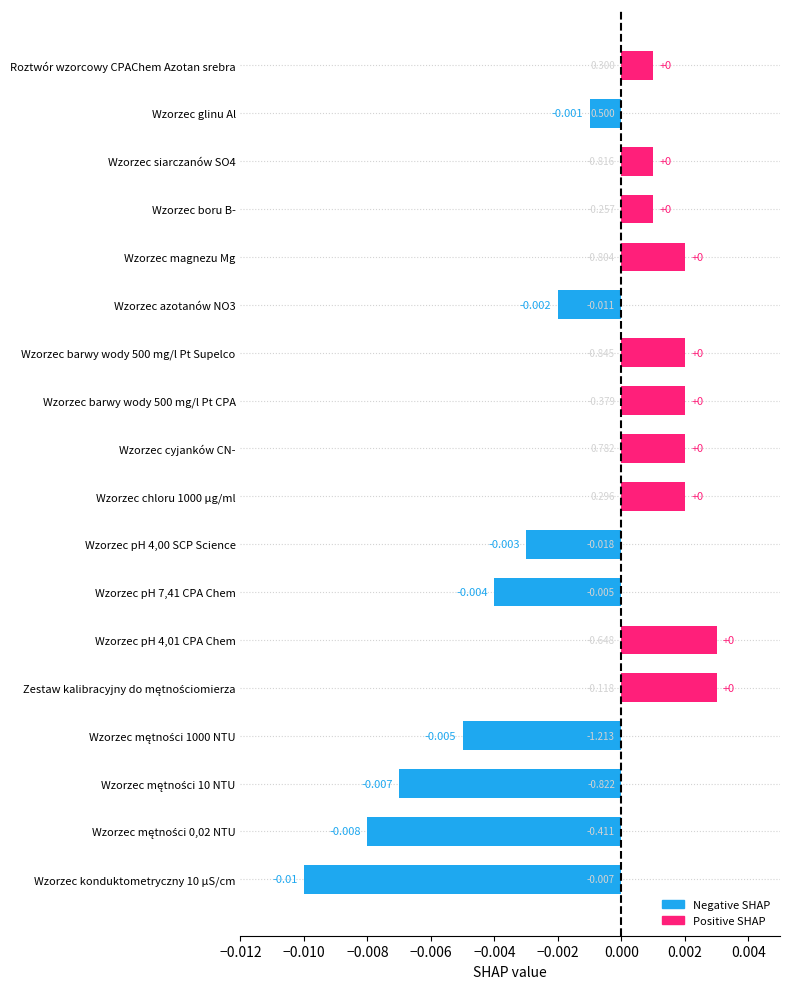

Count the number of categories in the chart.

18